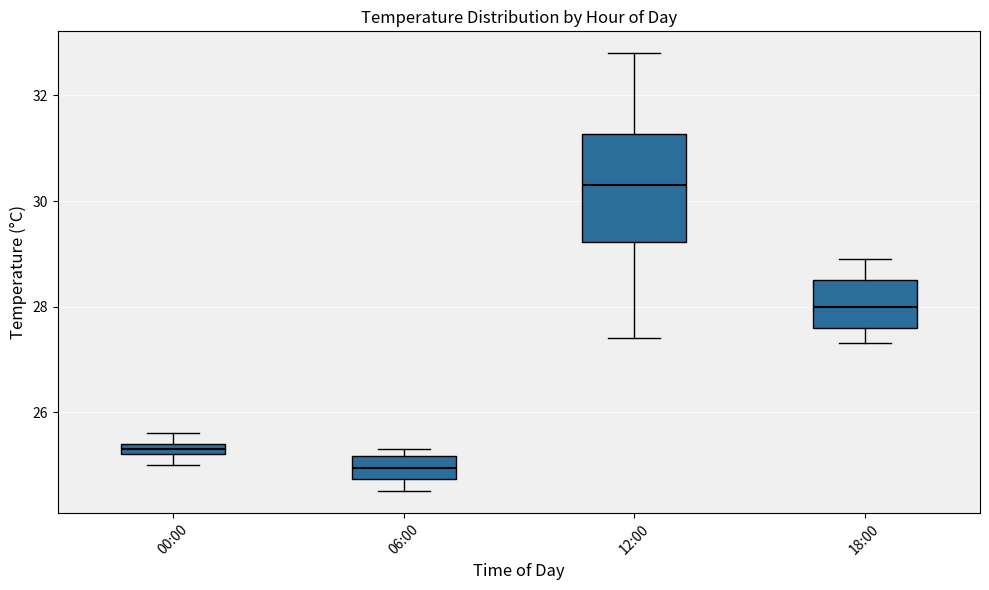

Where is the lower edge of the box for 12:00 on the y-axis? The values are not printed on the chart, so give them approximately, as read against the axis.

29.2